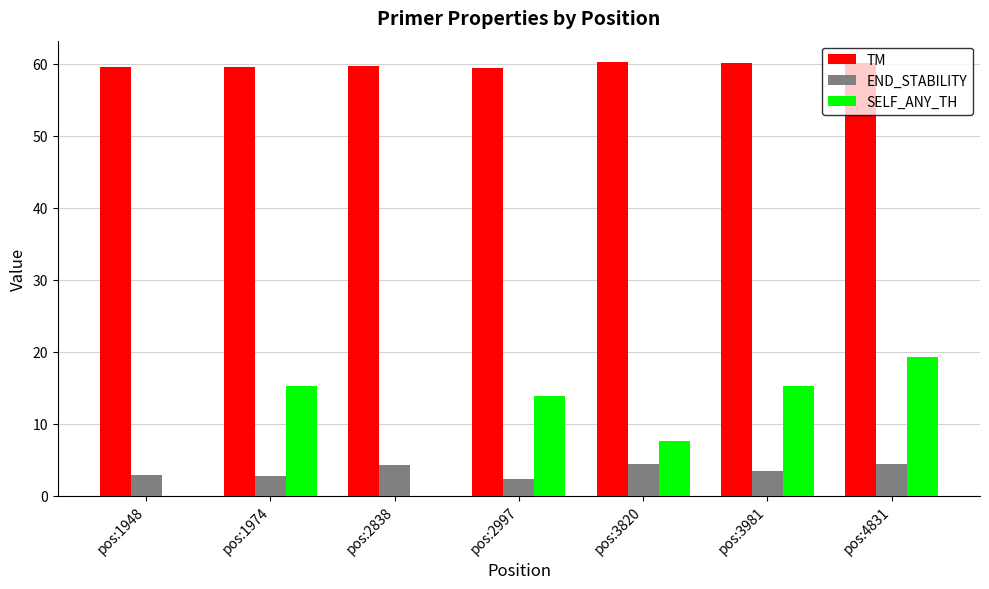

Are the bars horizontal?

No